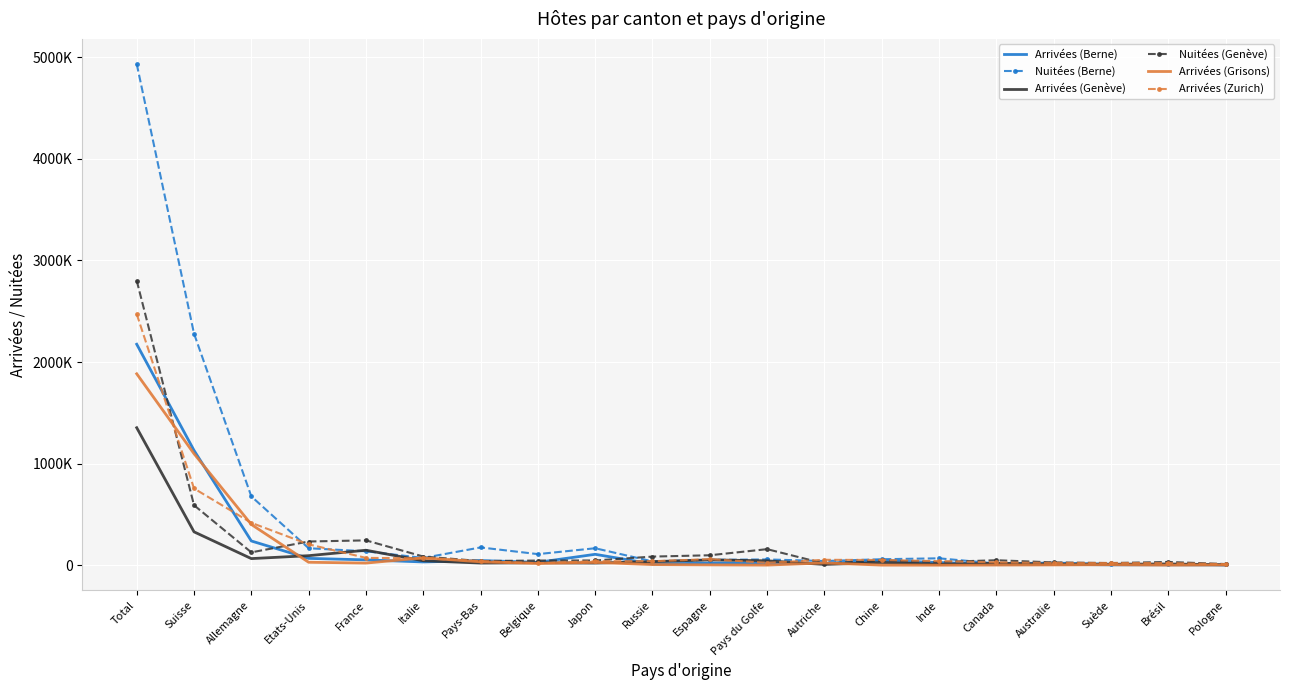

What is the sum of the Nuitées (Berne) values at Belgique and Pays du Golfe?

169554